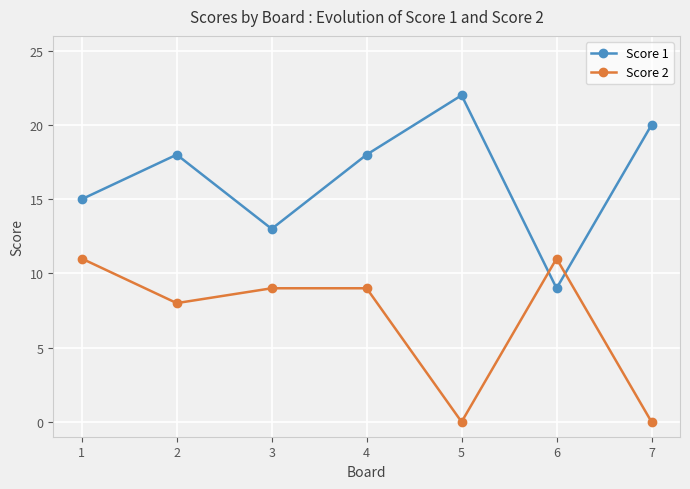

Rank the series by their average value, from lowest to highest.

Score 2, Score 1